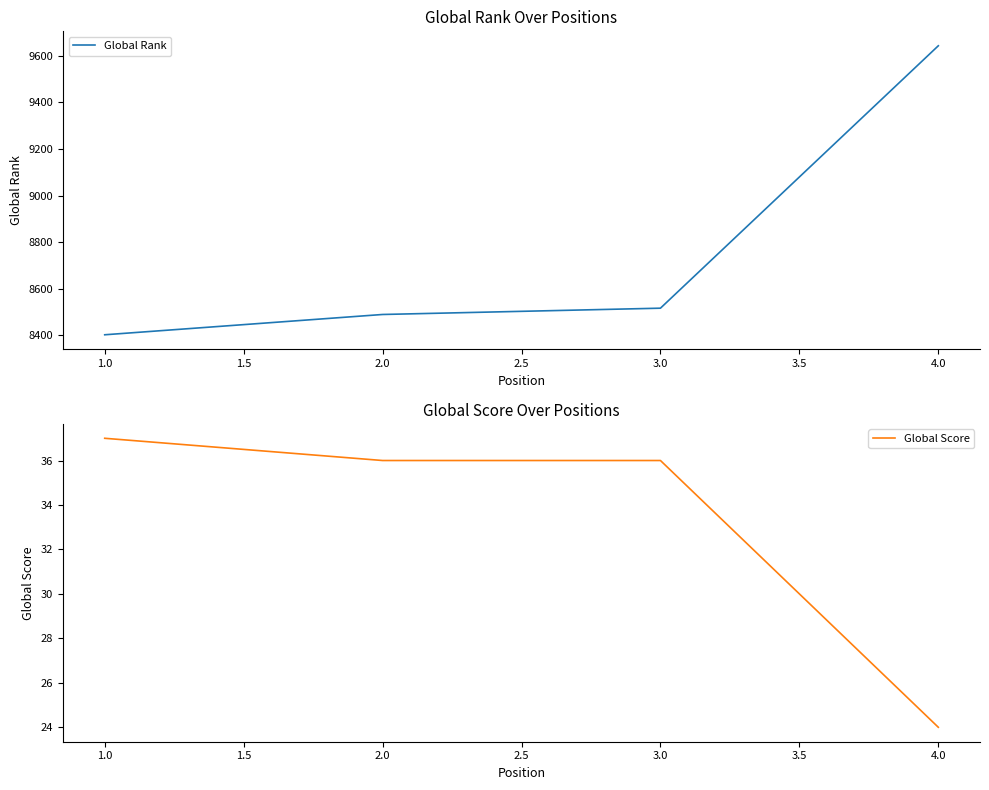

True or false: Global Rank has more than 2 points higher than both neighbors.

False